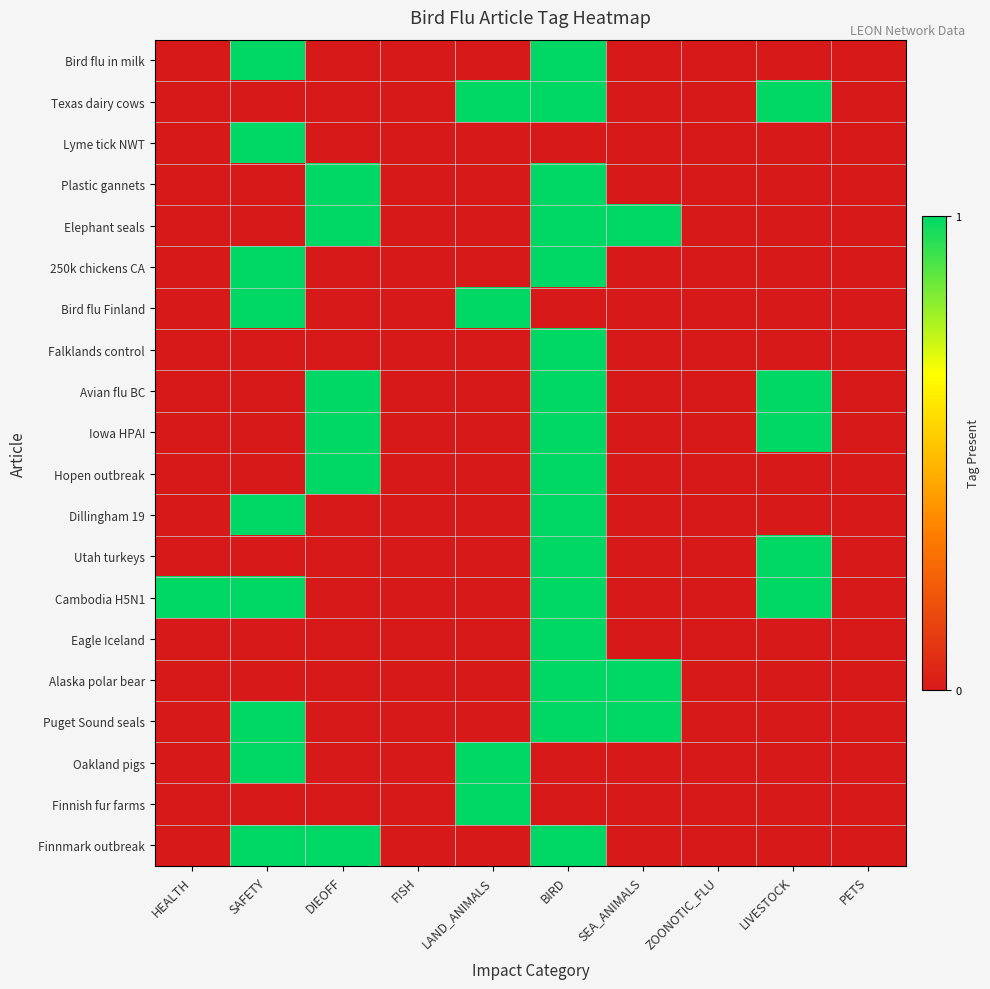

Reading left to right, list all the values displayed in this chart.

Bird flu in milk: HEALTH=0	SAFETY=1	DIEOFF=0	FISH=0	LAND_ANIMALS=0	BIRD=1	SEA_ANIMALS=0	ZOONOTIC_FLU=0	LIVESTOCK=0	PETS=0
Texas dairy cows: HEALTH=0	SAFETY=0	DIEOFF=0	FISH=0	LAND_ANIMALS=1	BIRD=1	SEA_ANIMALS=0	ZOONOTIC_FLU=0	LIVESTOCK=1	PETS=0
Lyme tick NWT: HEALTH=0	SAFETY=1	DIEOFF=0	FISH=0	LAND_ANIMALS=0	BIRD=0	SEA_ANIMALS=0	ZOONOTIC_FLU=0	LIVESTOCK=0	PETS=0
Plastic gannets: HEALTH=0	SAFETY=0	DIEOFF=1	FISH=0	LAND_ANIMALS=0	BIRD=1	SEA_ANIMALS=0	ZOONOTIC_FLU=0	LIVESTOCK=0	PETS=0
Elephant seals: HEALTH=0	SAFETY=0	DIEOFF=1	FISH=0	LAND_ANIMALS=0	BIRD=1	SEA_ANIMALS=1	ZOONOTIC_FLU=0	LIVESTOCK=0	PETS=0
250k chickens CA: HEALTH=0	SAFETY=1	DIEOFF=0	FISH=0	LAND_ANIMALS=0	BIRD=1	SEA_ANIMALS=0	ZOONOTIC_FLU=0	LIVESTOCK=0	PETS=0
Bird flu Finland: HEALTH=0	SAFETY=1	DIEOFF=0	FISH=0	LAND_ANIMALS=1	BIRD=0	SEA_ANIMALS=0	ZOONOTIC_FLU=0	LIVESTOCK=0	PETS=0
Falklands control: HEALTH=0	SAFETY=0	DIEOFF=0	FISH=0	LAND_ANIMALS=0	BIRD=1	SEA_ANIMALS=0	ZOONOTIC_FLU=0	LIVESTOCK=0	PETS=0
Avian flu BC: HEALTH=0	SAFETY=0	DIEOFF=1	FISH=0	LAND_ANIMALS=0	BIRD=1	SEA_ANIMALS=0	ZOONOTIC_FLU=0	LIVESTOCK=1	PETS=0
Iowa HPAI: HEALTH=0	SAFETY=0	DIEOFF=1	FISH=0	LAND_ANIMALS=0	BIRD=1	SEA_ANIMALS=0	ZOONOTIC_FLU=0	LIVESTOCK=1	PETS=0
Hopen outbreak: HEALTH=0	SAFETY=0	DIEOFF=1	FISH=0	LAND_ANIMALS=0	BIRD=1	SEA_ANIMALS=0	ZOONOTIC_FLU=0	LIVESTOCK=0	PETS=0
Dillingham 19: HEALTH=0	SAFETY=1	DIEOFF=0	FISH=0	LAND_ANIMALS=0	BIRD=1	SEA_ANIMALS=0	ZOONOTIC_FLU=0	LIVESTOCK=0	PETS=0
Utah turkeys: HEALTH=0	SAFETY=0	DIEOFF=0	FISH=0	LAND_ANIMALS=0	BIRD=1	SEA_ANIMALS=0	ZOONOTIC_FLU=0	LIVESTOCK=1	PETS=0
Cambodia H5N1: HEALTH=1	SAFETY=1	DIEOFF=0	FISH=0	LAND_ANIMALS=0	BIRD=1	SEA_ANIMALS=0	ZOONOTIC_FLU=0	LIVESTOCK=1	PETS=0
Eagle Iceland: HEALTH=0	SAFETY=0	DIEOFF=0	FISH=0	LAND_ANIMALS=0	BIRD=1	SEA_ANIMALS=0	ZOONOTIC_FLU=0	LIVESTOCK=0	PETS=0
Alaska polar bear: HEALTH=0	SAFETY=0	DIEOFF=0	FISH=0	LAND_ANIMALS=0	BIRD=1	SEA_ANIMALS=1	ZOONOTIC_FLU=0	LIVESTOCK=0	PETS=0
Puget Sound seals: HEALTH=0	SAFETY=1	DIEOFF=0	FISH=0	LAND_ANIMALS=0	BIRD=1	SEA_ANIMALS=1	ZOONOTIC_FLU=0	LIVESTOCK=0	PETS=0
Oakland pigs: HEALTH=0	SAFETY=1	DIEOFF=0	FISH=0	LAND_ANIMALS=1	BIRD=0	SEA_ANIMALS=0	ZOONOTIC_FLU=0	LIVESTOCK=0	PETS=0
Finnish fur farms: HEALTH=0	SAFETY=0	DIEOFF=0	FISH=0	LAND_ANIMALS=1	BIRD=0	SEA_ANIMALS=0	ZOONOTIC_FLU=0	LIVESTOCK=0	PETS=0
Finnmark outbreak: HEALTH=0	SAFETY=1	DIEOFF=1	FISH=0	LAND_ANIMALS=0	BIRD=1	SEA_ANIMALS=0	ZOONOTIC_FLU=0	LIVESTOCK=0	PETS=0